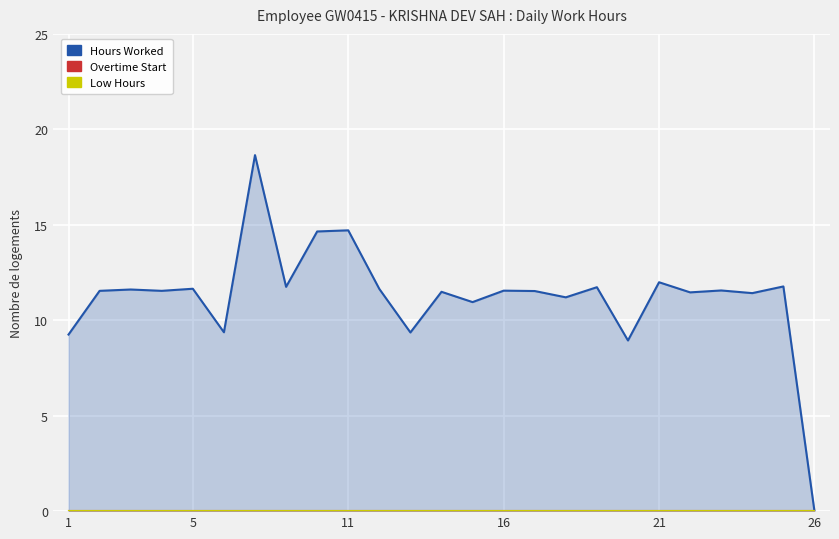

How many distinct data groups are displayed?

3